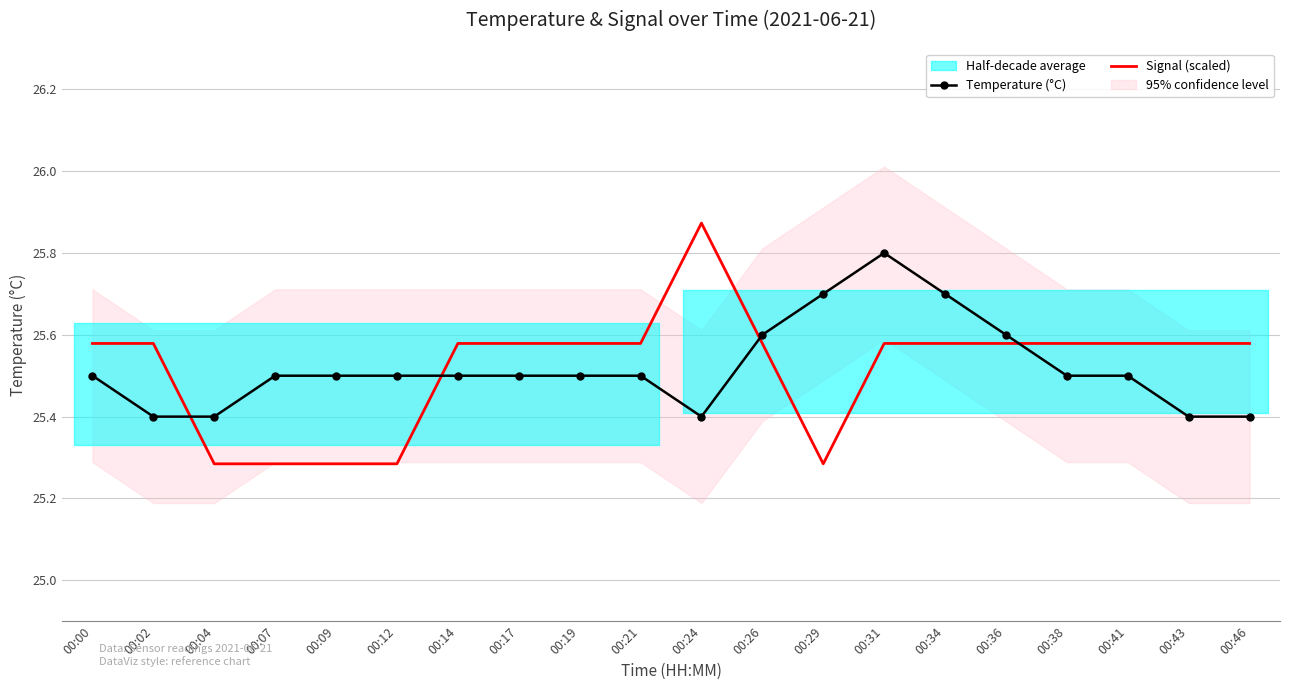

Which has a higher value, 00:31 or 00:36?

00:31